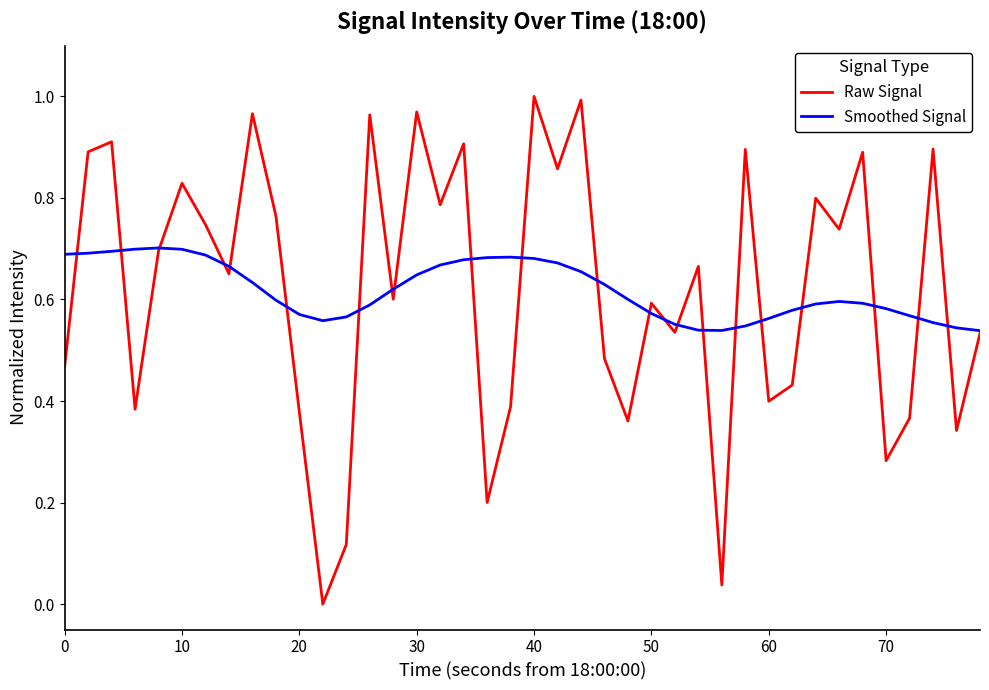

Rank the series by their maximum value, from highest to lowest.

Raw Signal, Smoothed Signal